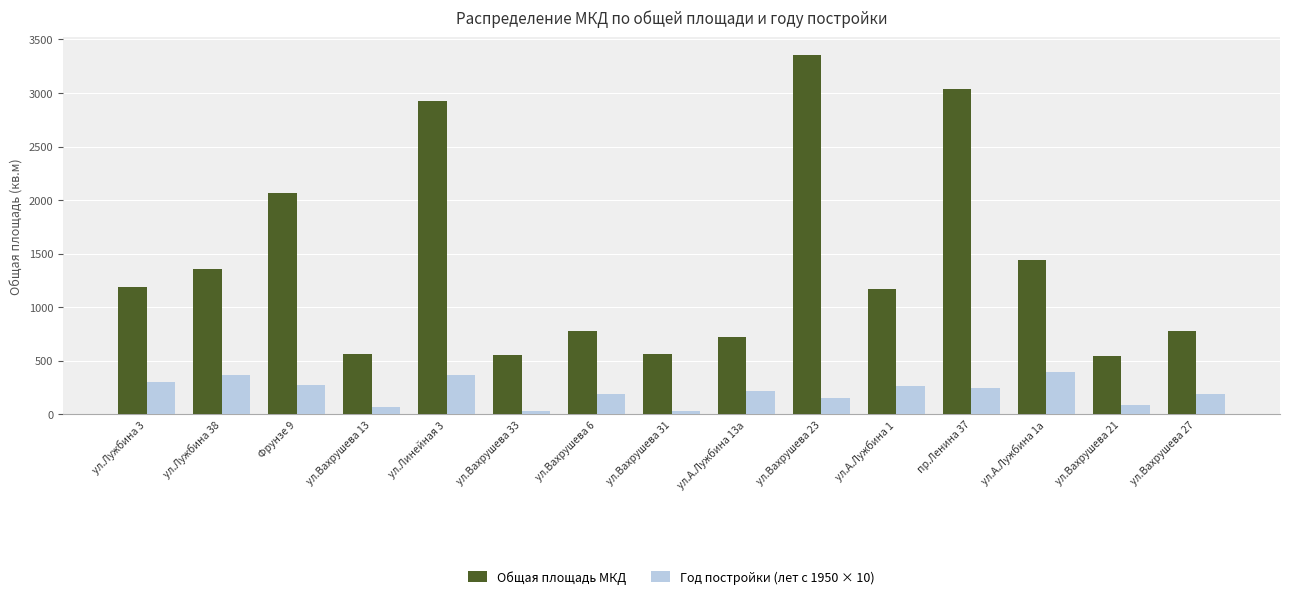

What is the total value across all series at ул.Вахрушева 21?

631.2